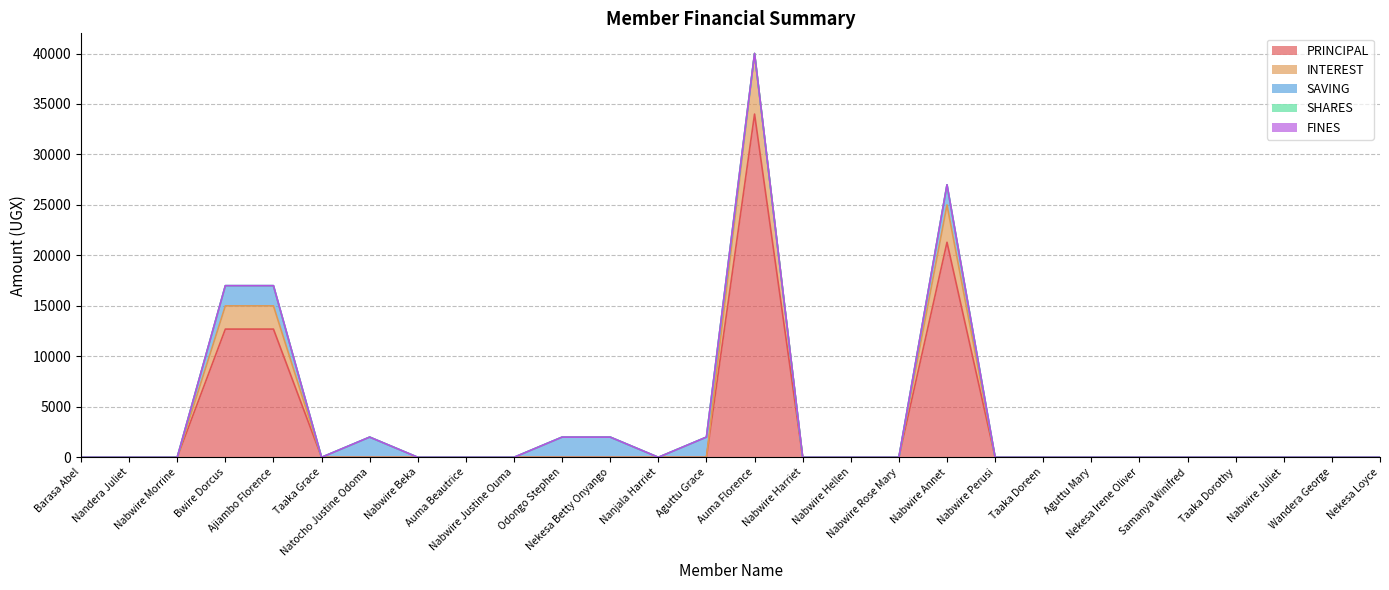

True or false: FINES and PRINCIPAL cross at least once.

False